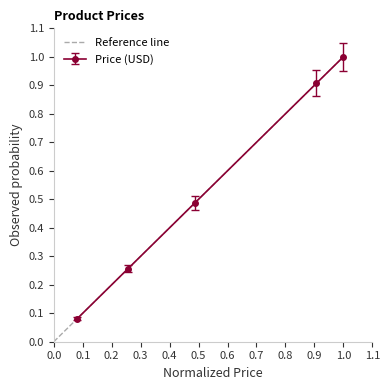

How many distinct data groups are displayed?

1